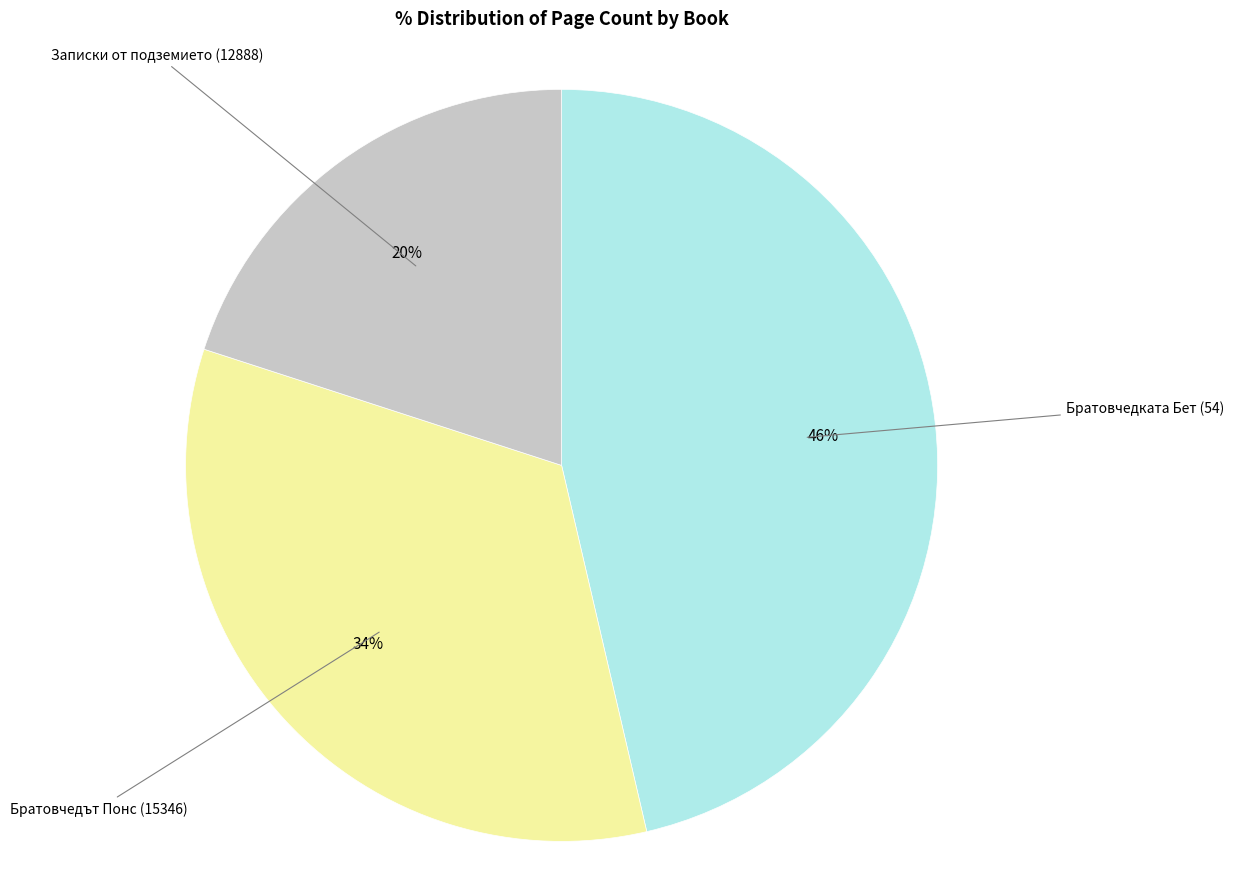

Between Записки от подземието (12888) and Братовчедът Понс (15346), which is larger?

Братовчедът Понс (15346)